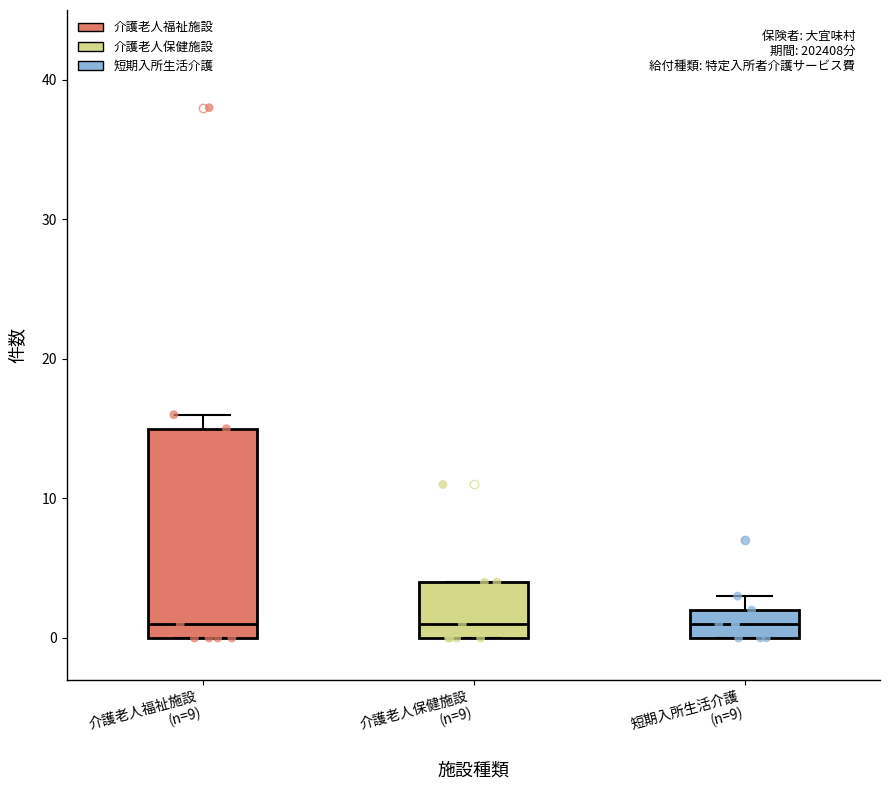

Reading left to right, transcribe this box plot: for each box, give where its median line is, the range the box spans, and where its two whiskers end, as read against the y-axis. The values are not printed on the chart, so give them approximately, as read against the axis.

介護老人福祉施設 (n=9): median 1, box 0 to 15, whiskers 0 to 16
介護老人保健施設 (n=9): median 1, box 0 to 4, whiskers 0 to 4
短期入所生活介護 (n=9): median 1, box 0 to 2, whiskers 0 to 3